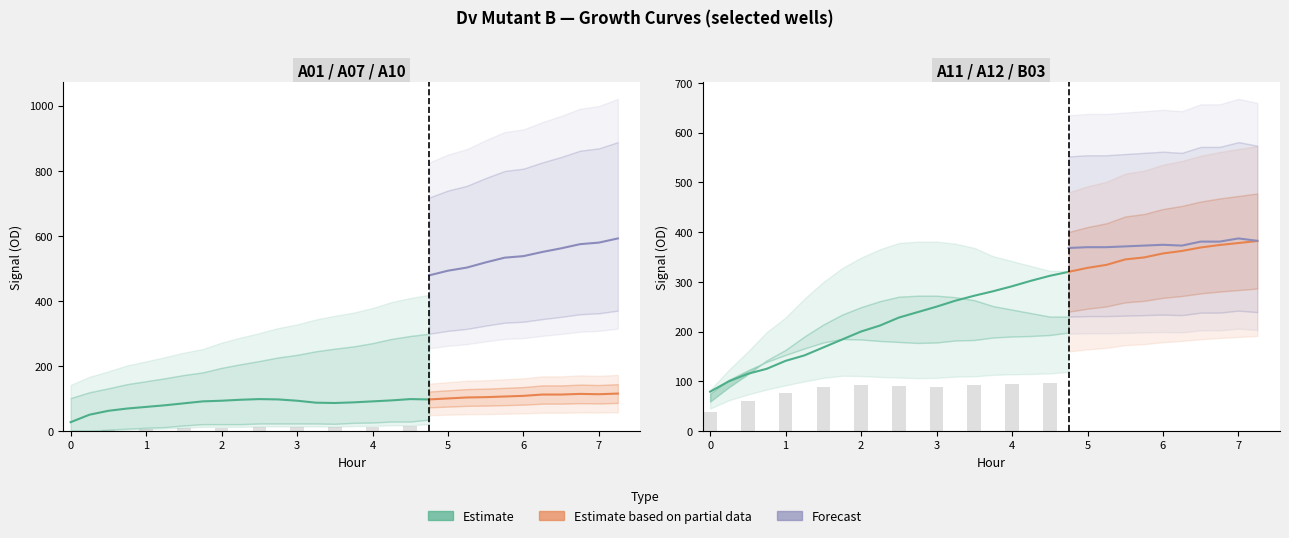

What position from the left is 2.0?

9